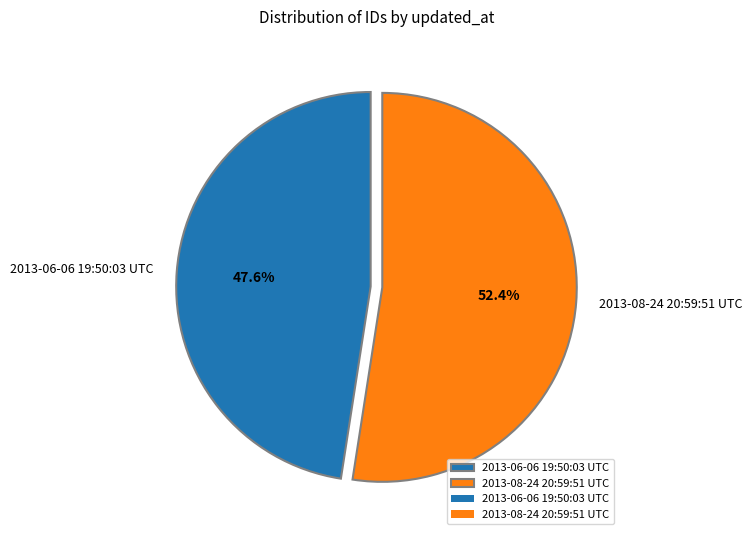

Approximately how many times larger is the value at 2013-08-24 20:59:51 UTC compared to 2013-06-06 19:50:03 UTC?

1.1